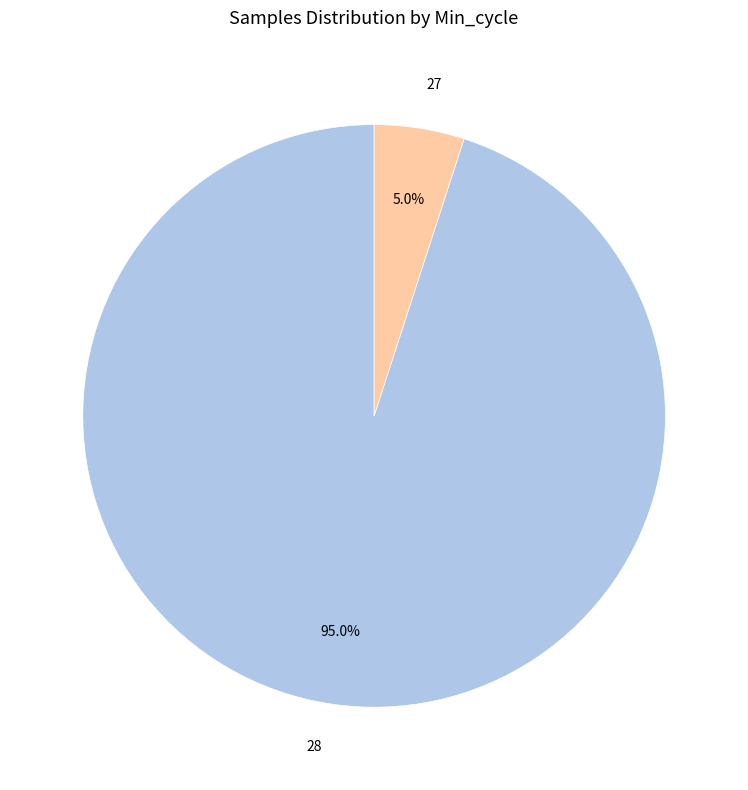

Is it true that 28 is 1% of the pie?

False